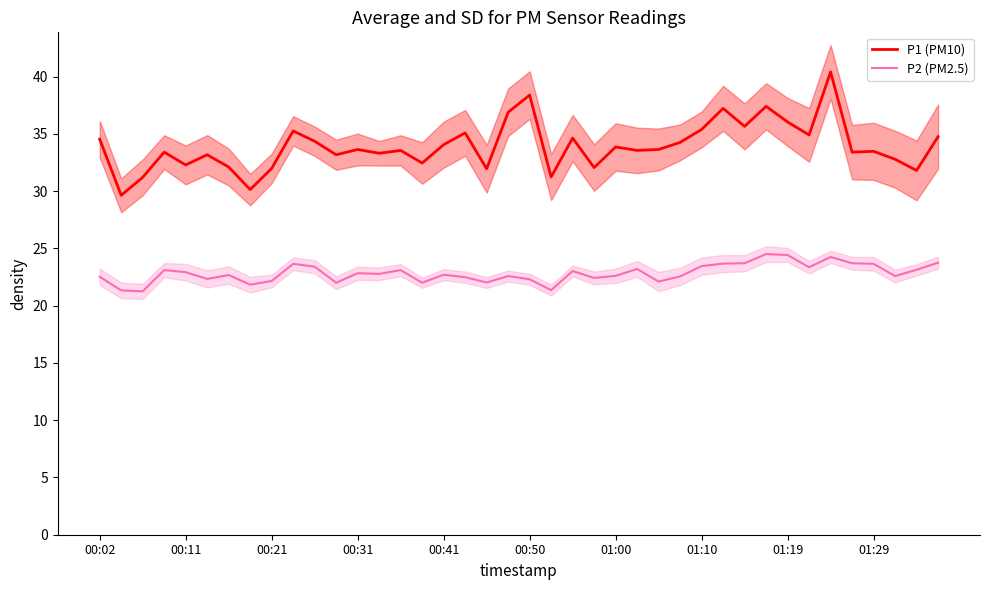

Is it true that P1 (PM10) equals 60.3 at 01:10?

False